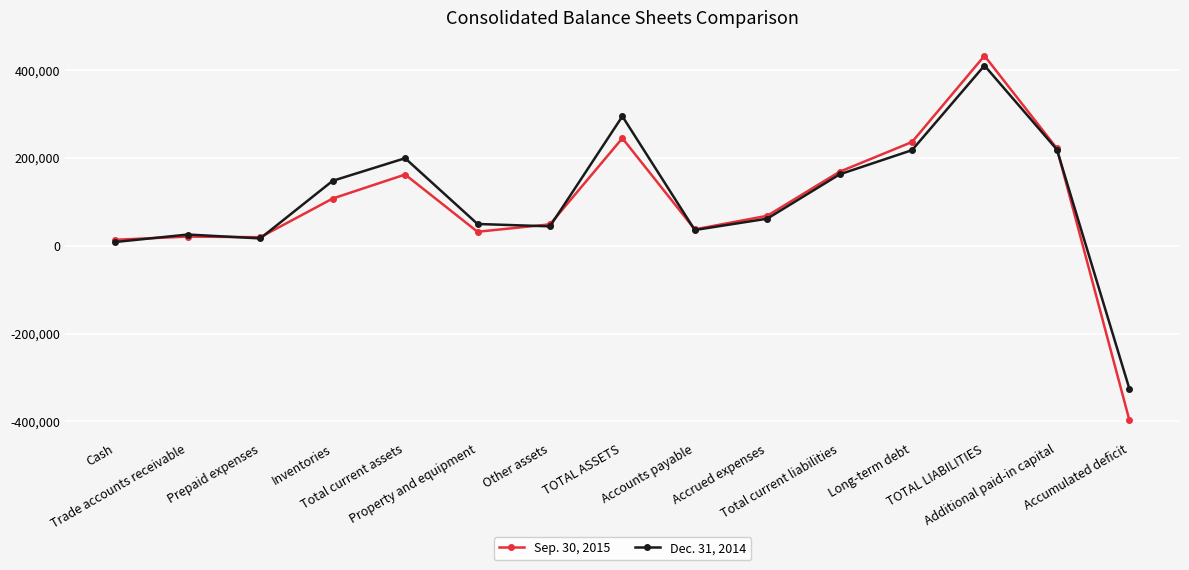

Which category has the highest value in the Dec. 31, 2014 series?

TOTAL LIABILITIES